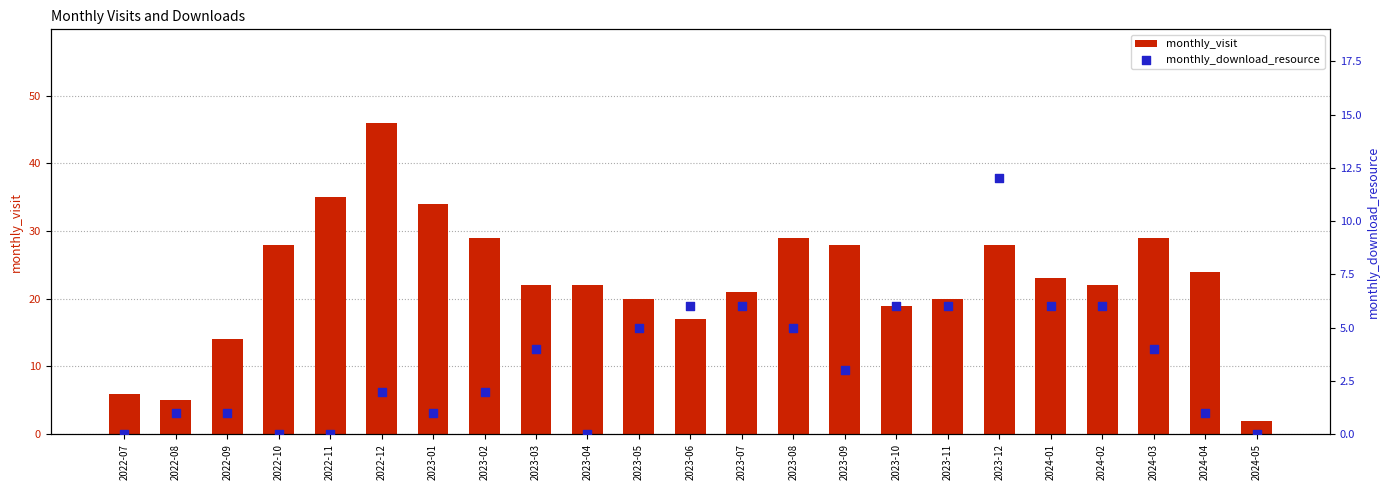

What is the total value across all series at 2023-03?

26